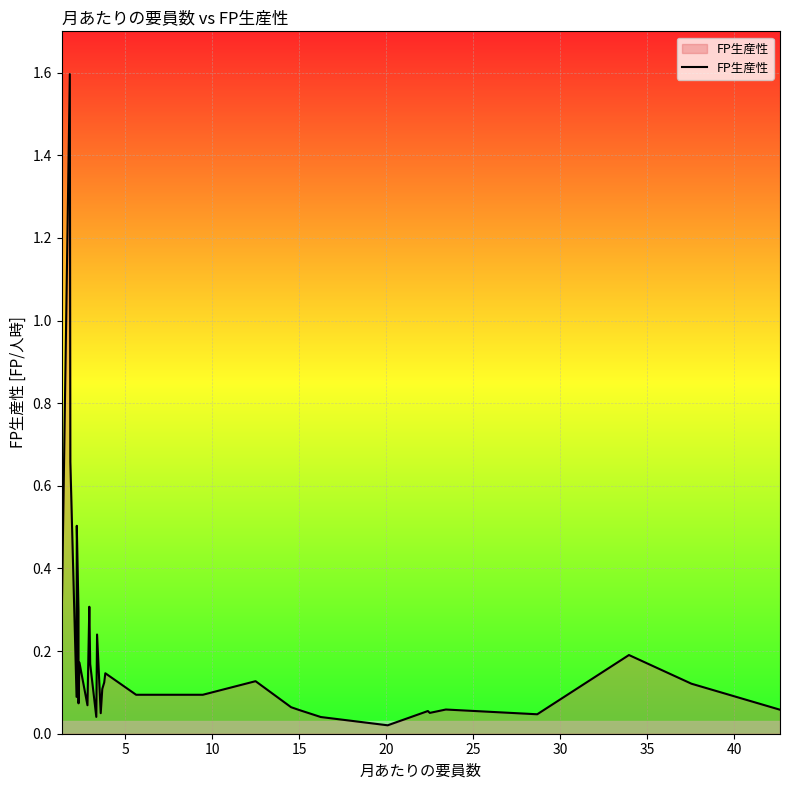

What is the difference between the maximum and minimum values?

1.6